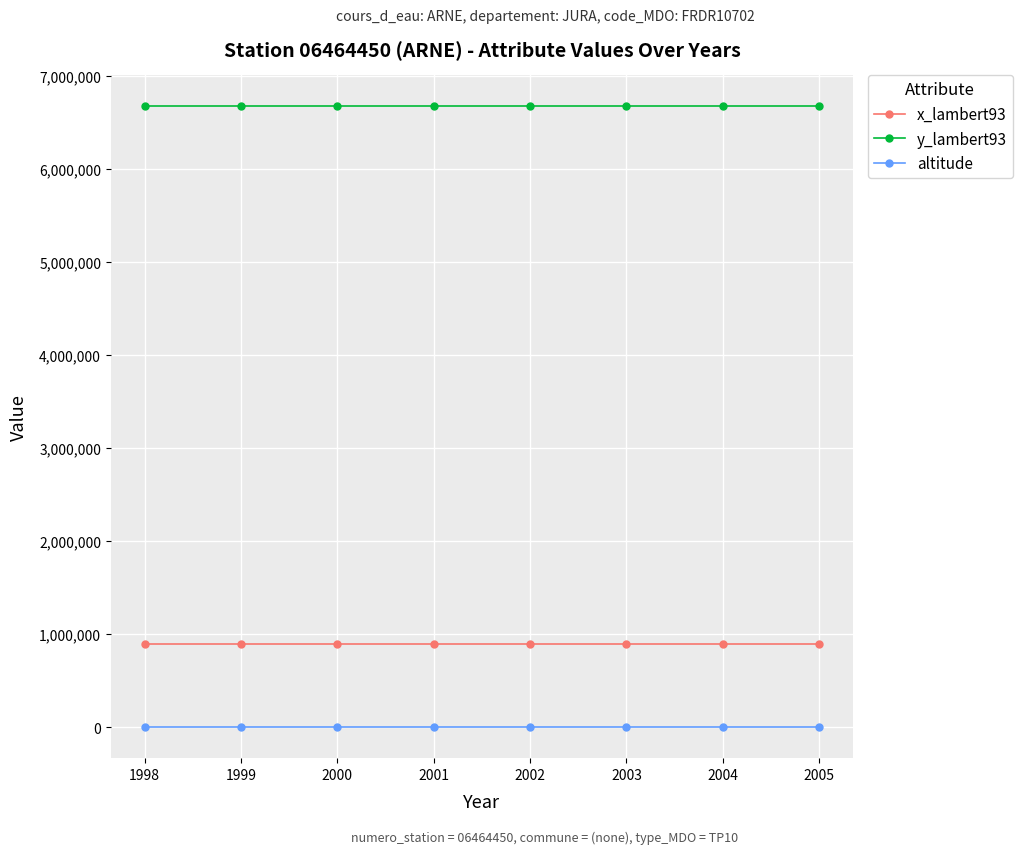

Is the value of altitude at 2002 greater than the value of x_lambert93 at 2001?

No